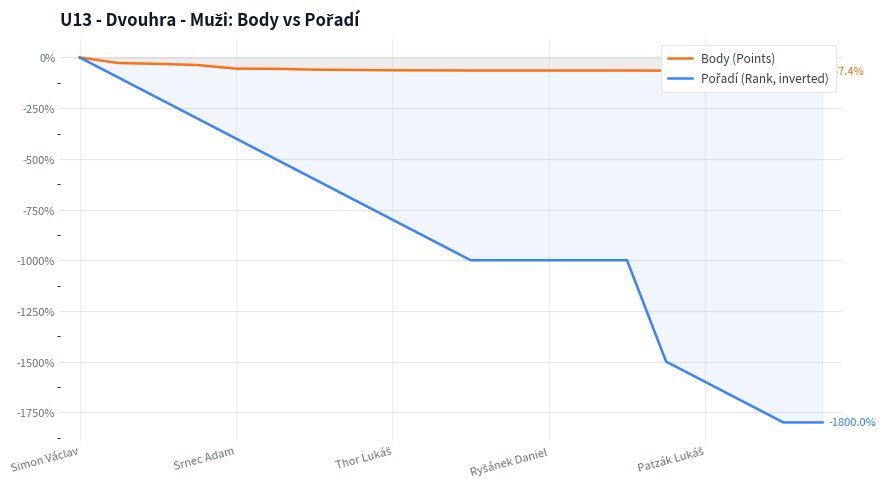

List the series in order of their overall mean, lowest first.

Pořadí (Rank, inverted), Body (Points)